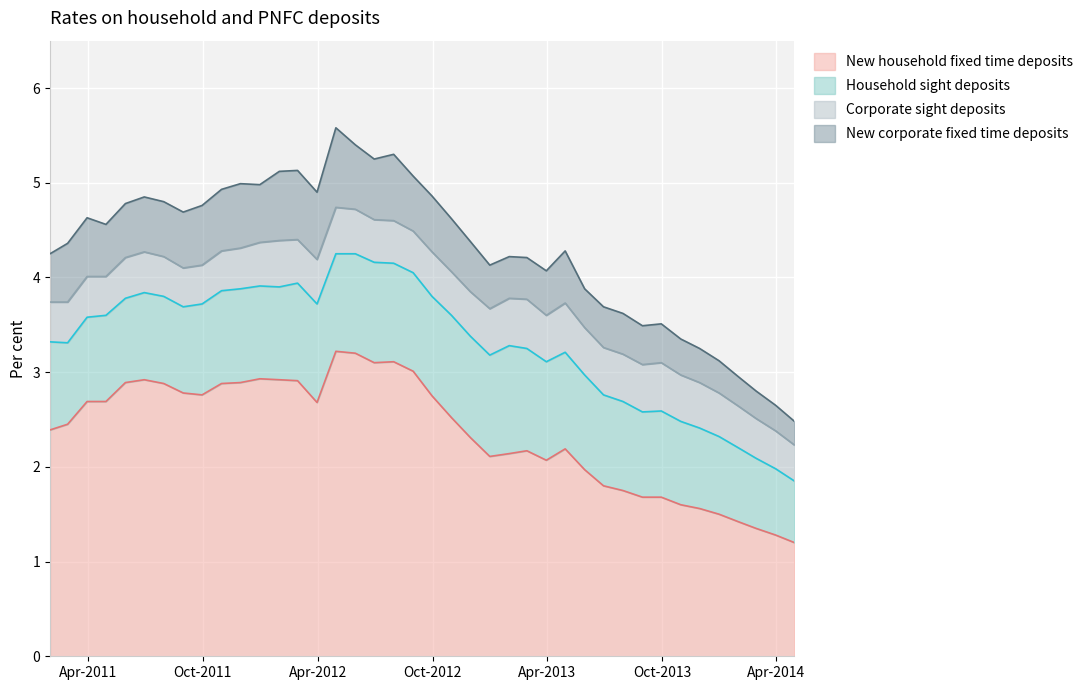

True or false: New household fixed time deposits and Household sight deposits cross at least once.

False